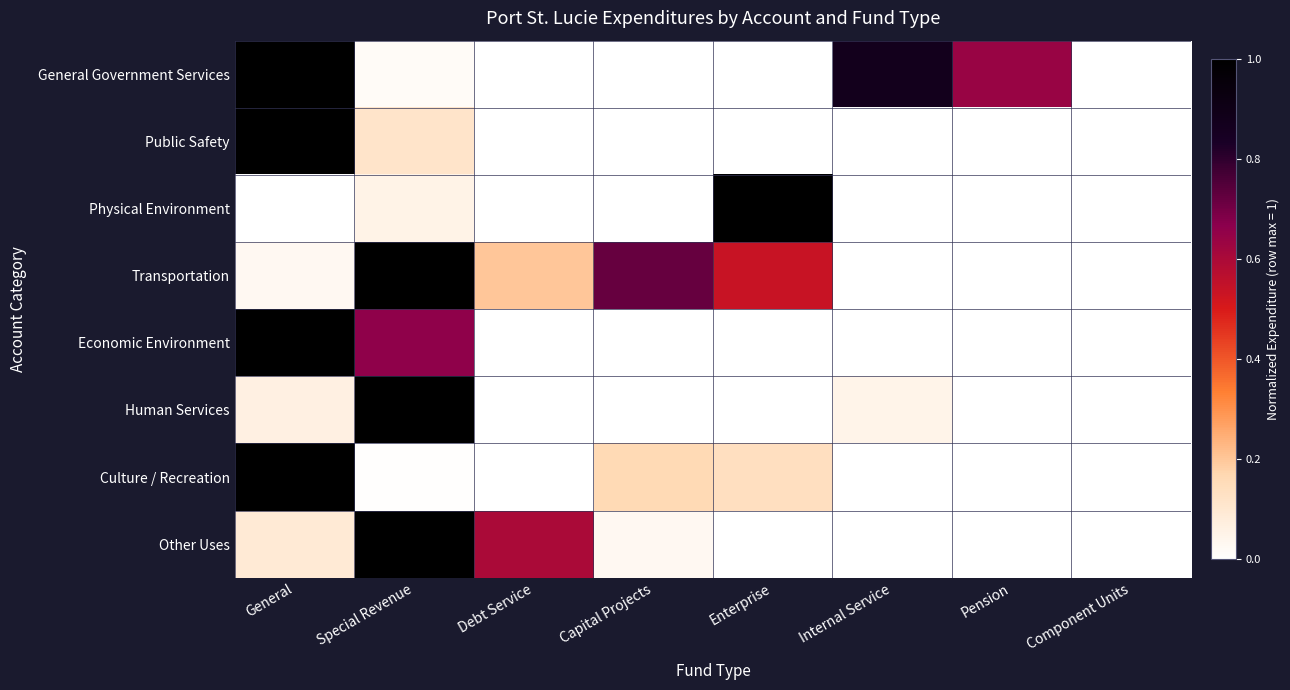

Reading left to right, what are all the values shown in this chart?

General Government Services: General=1.0	Special Revenue=0.0	Debt Service=0.0	Capital Projects=0.0	Enterprise=0.0	Internal Service=0.9	Pension=0.6	Component Units=0.0
Public Safety: General=1.0	Special Revenue=0.1	Debt Service=0.0	Capital Projects=0.0	Enterprise=0.0	Internal Service=0.0	Pension=0.0	Component Units=0.0
Physical Environment: General=0.0	Special Revenue=0.1	Debt Service=0.0	Capital Projects=0.0	Enterprise=1.0	Internal Service=0.0	Pension=0.0	Component Units=0.0
Transportation: General=0.0	Special Revenue=1.0	Debt Service=0.2	Capital Projects=0.7	Enterprise=0.5	Internal Service=0.0	Pension=0.0	Component Units=0.0
Economic Environment: General=1.0	Special Revenue=0.7	Debt Service=0.0	Capital Projects=0.0	Enterprise=0.0	Internal Service=0.0	Pension=0.0	Component Units=0.0
Human Services: General=0.1	Special Revenue=1.0	Debt Service=0.0	Capital Projects=0.0	Enterprise=0.0	Internal Service=0.0	Pension=0.0	Component Units=0.0
Culture / Recreation: General=1.0	Special Revenue=0.0	Debt Service=0.0	Capital Projects=0.2	Enterprise=0.1	Internal Service=0.0	Pension=0.0	Component Units=0.0
Other Uses: General=0.1	Special Revenue=1.0	Debt Service=0.6	Capital Projects=0.0	Enterprise=0.0	Internal Service=0.0	Pension=0.0	Component Units=0.0